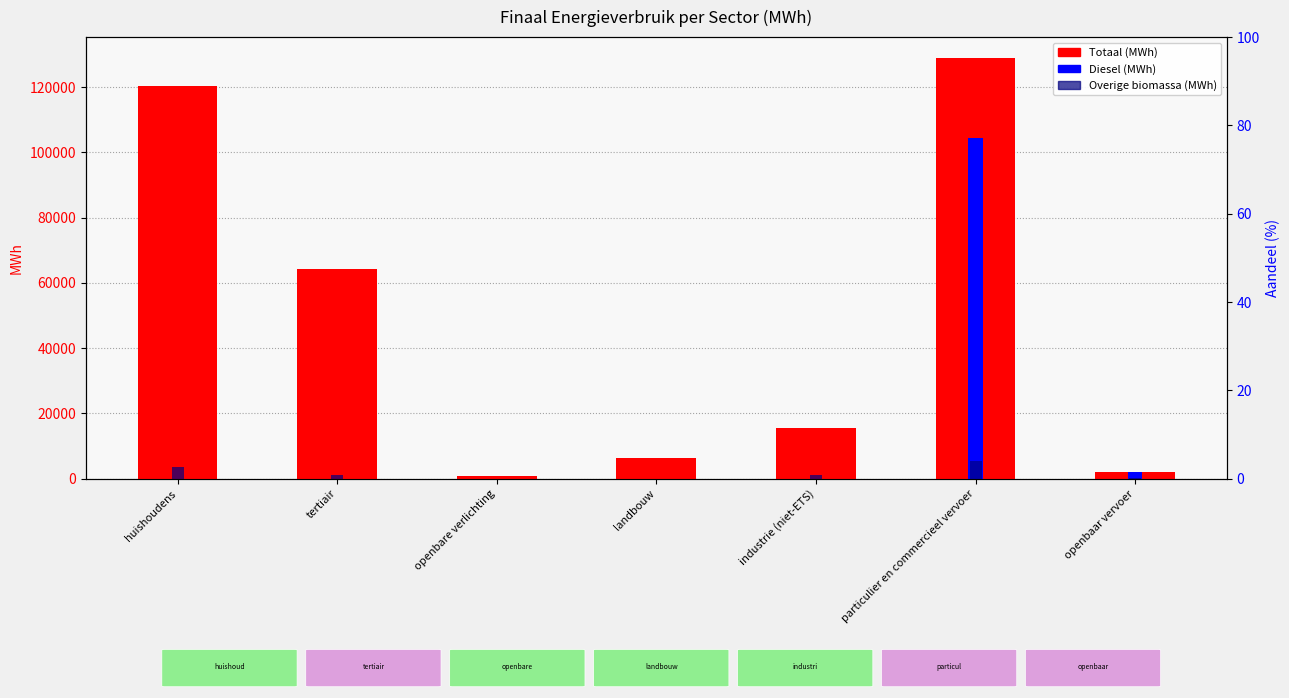

Reading left to right, transcribe all the data shown in this chart.

Totaal (MWh): 120191.2	64382.3	994.3	6256.1	15617.9	128857.7	2183.4
Diesel (MWh): 0.0	0.0	0.0	0.0	0.0	104483.8	2090.4
Overige biomassa (MWh): 3758.9	1015.0	0.0	0.0	1225.6	5554.8	93.0